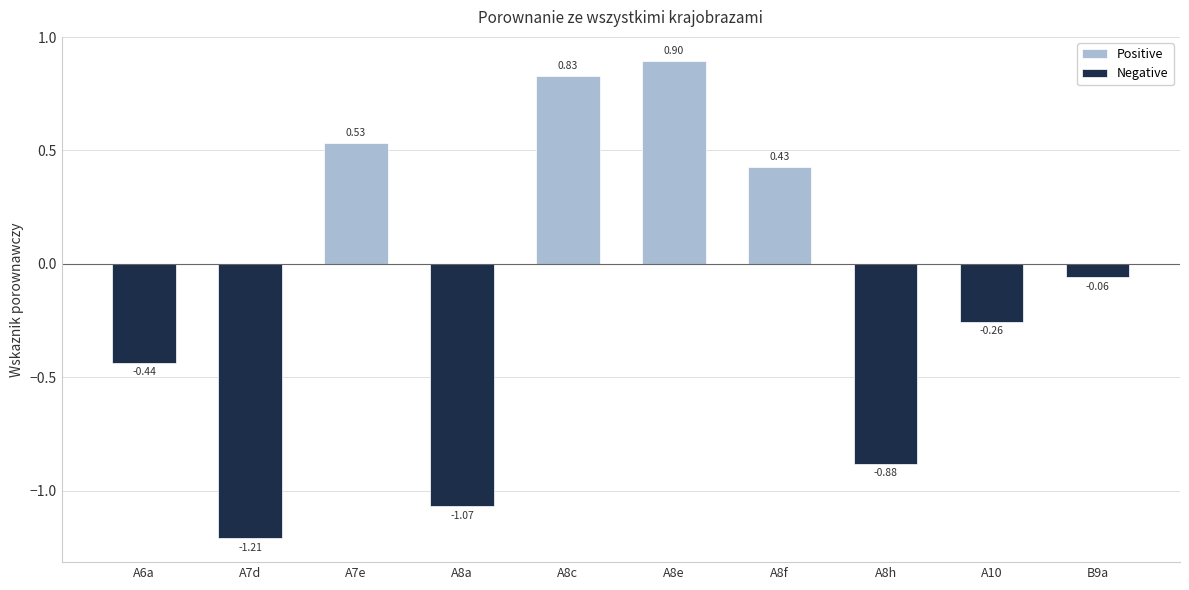

At how many categories does at least one series exceed 0?

4